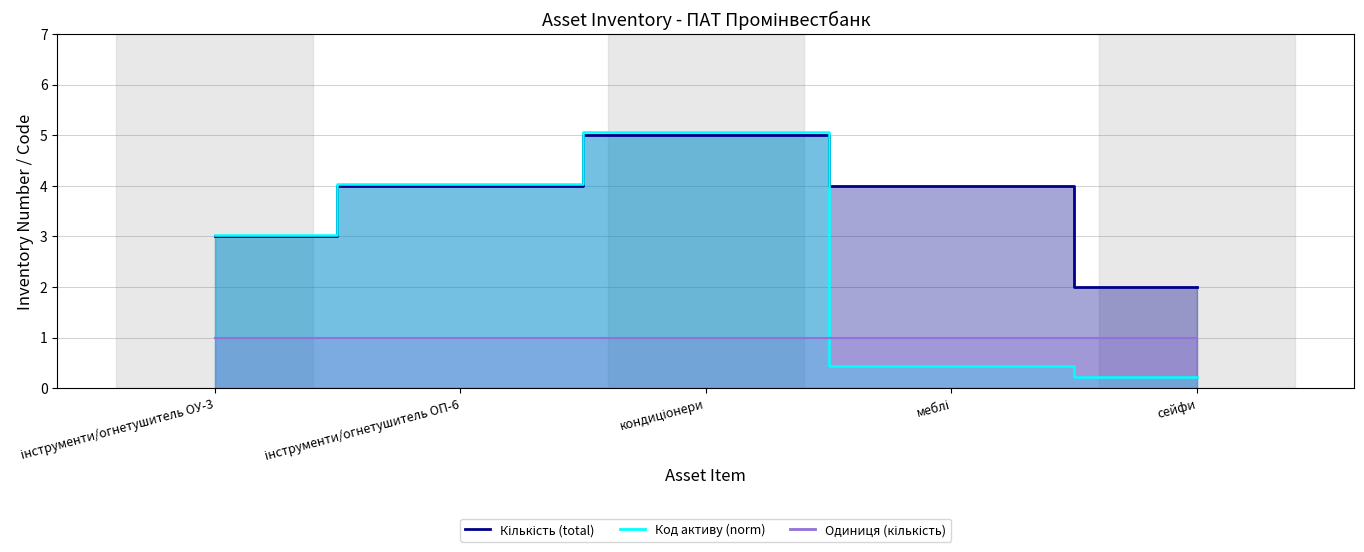

At how many categories does at least one series exceed 3?

4